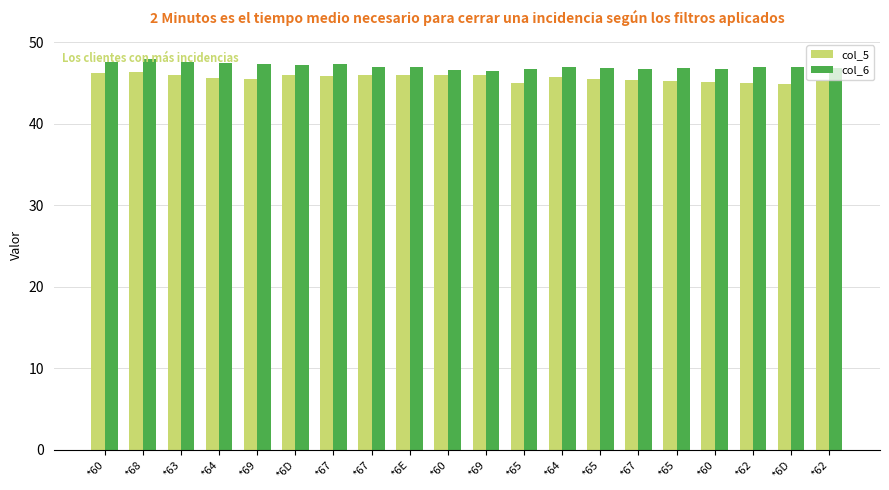

Reading right to left, extract all data points from this chart.

col_5: *62=45.3	*6D=44.9	*62=45.1	*60=45.1	*65=45.3	*67=45.4	*65=45.5	*64=45.8	*65=45.0	*69=46.0	*60=46.0	*6E=46.0	*67=46.0	*67=45.9	*6D=46.0	*69=45.5	*64=45.7	*63=46.0	*68=46.4	*60=46.3
col_6: *62=46.8	*6D=47.0	*62=47.0	*60=46.7	*65=46.8	*67=46.7	*65=46.8	*64=47.0	*65=46.7	*69=46.5	*60=46.6	*6E=47.0	*67=47.0	*67=47.3	*6D=47.2	*69=47.4	*64=47.5	*63=47.6	*68=47.9	*60=47.6